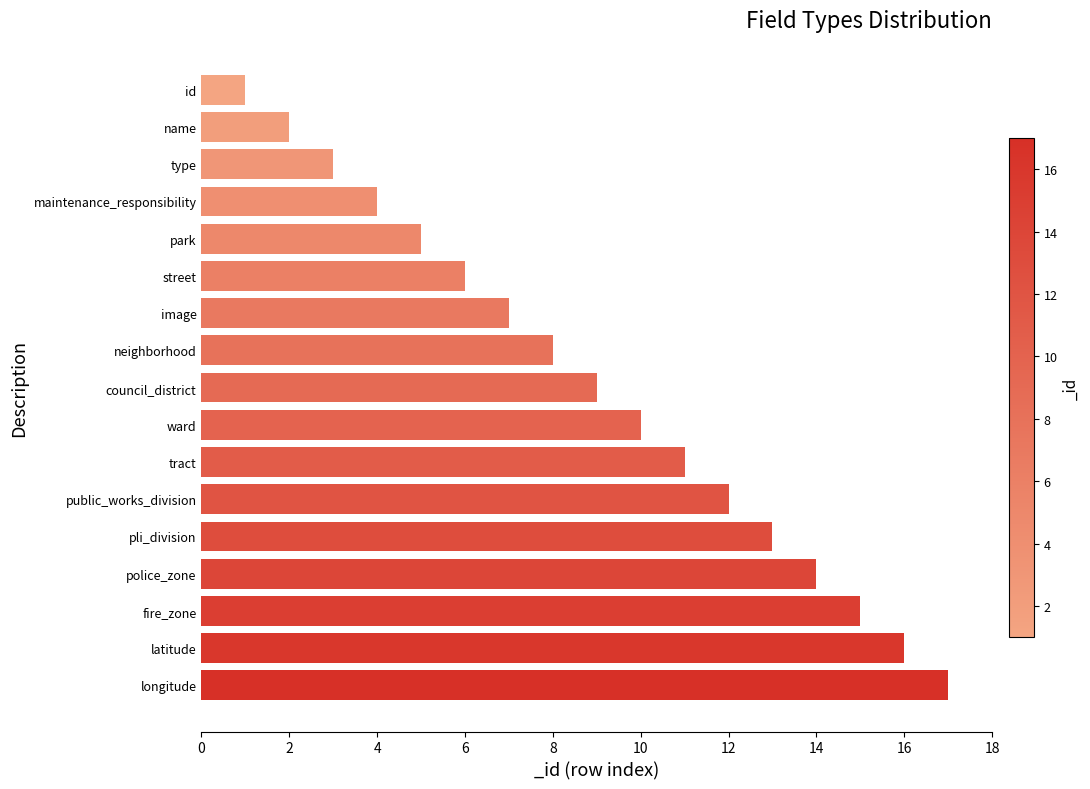

List the labels in order of value, smallest first.

id, name, type, maintenance_responsibility, park, street, image, neighborhood, council_district, ward, tract, public_works_division, pli_division, police_zone, fire_zone, latitude, longitude